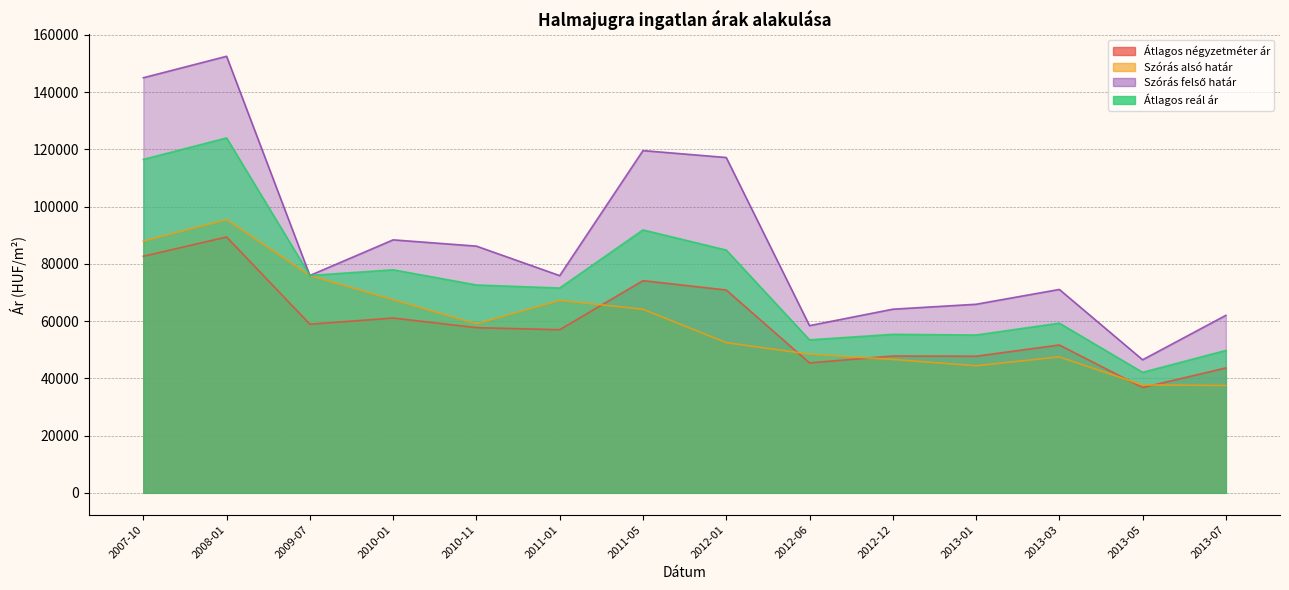

Reading right to left, transcribe all the data shown in this chart.

Átlagos négyzetméter ár: 2013-07=43639	2013-05=36792	2013-03=51666	2013-01=47744	2012-12=47808	2012-06=45405	2012-01=70875	2011-05=74147	2011-01=56999	2010-11=57730	2010-01=61084	2009-07=58923	2008-01=89404	2007-10=82678
Szórás alsó határ: 2013-07=37510	2013-05=37706	2013-03=47505	2013-01=44396	2012-12=46615	2012-06=48468	2012-01=52481	2011-05=64157	2011-01=67242	2010-11=59055	2010-01=67476	2009-07=75949	2008-01=95481	2007-10=87977
Szórás felső határ: 2013-07=62028	2013-05=46496	2013-03=71075	2013-01=65898	2012-12=64173	2012-06=58432	2012-01=117181	2011-05=119601	2011-01=75902	2010-11=86213	2010-01=88404	2009-07=75949	2008-01=152553	2007-10=145049
Átlagos reál ár: 2013-07=49769	2013-05=42101	2013-03=59290	2013-01=55147	2012-12=55394	2012-06=53450	2012-01=84831	2011-05=91879	2011-01=71572	2010-11=72634	2010-01=77940	2009-07=75949	2008-01=124017	2007-10=116513